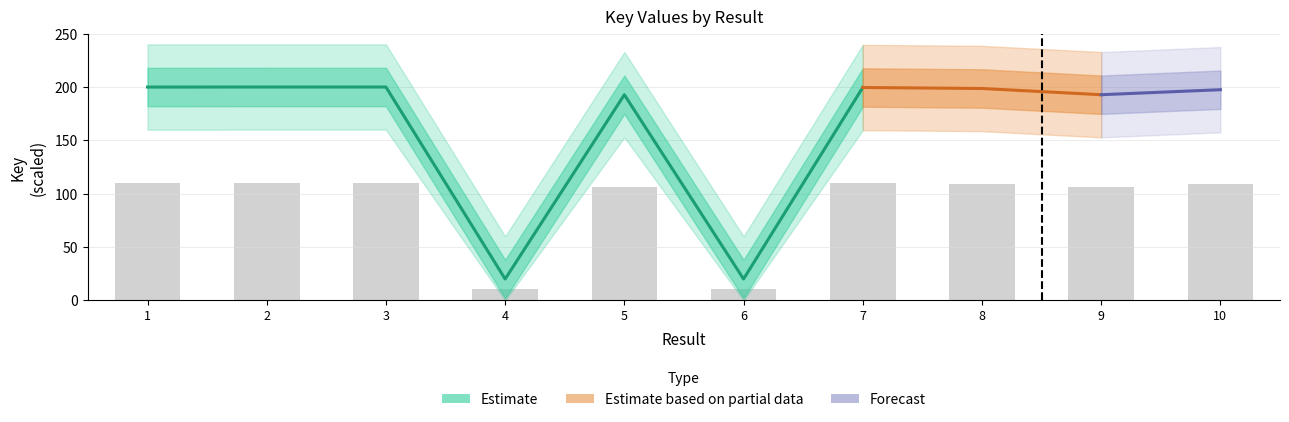

List the labels in order of value, smallest first.

4, 6, 5, 9, 10, 8, 7, 1, 2, 3